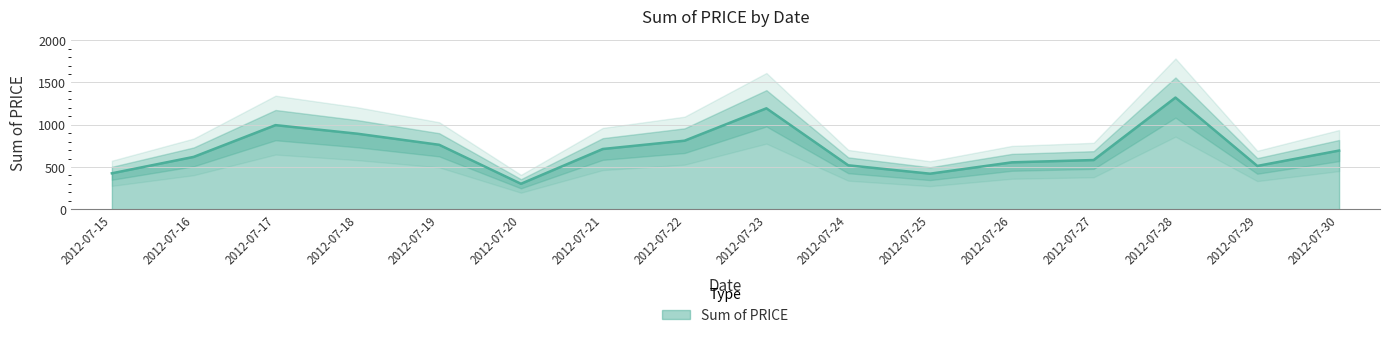

Where is the first local maximum?

2012-07-17